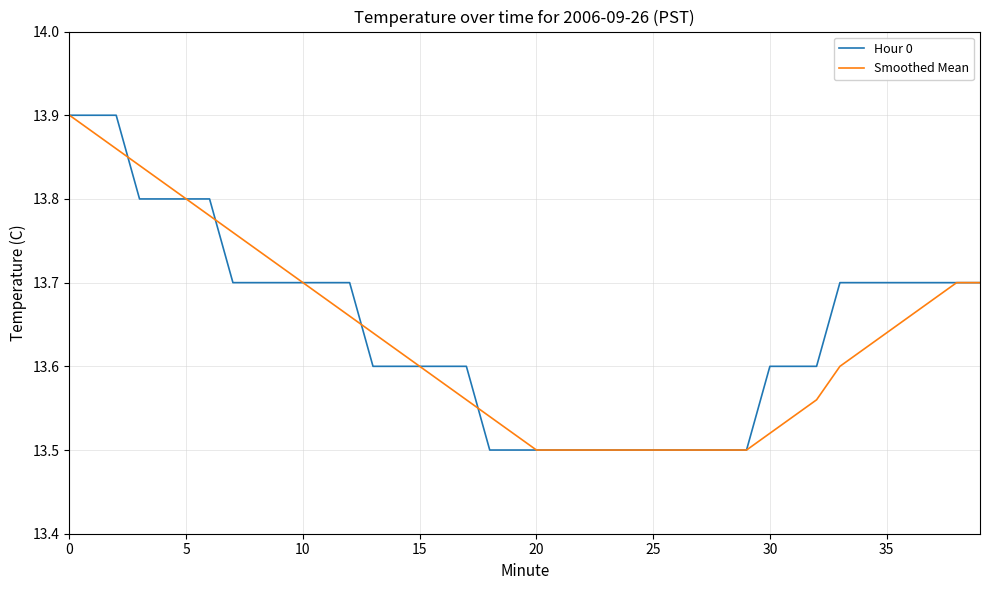

At how many categories does at least one series exceed 13?

40